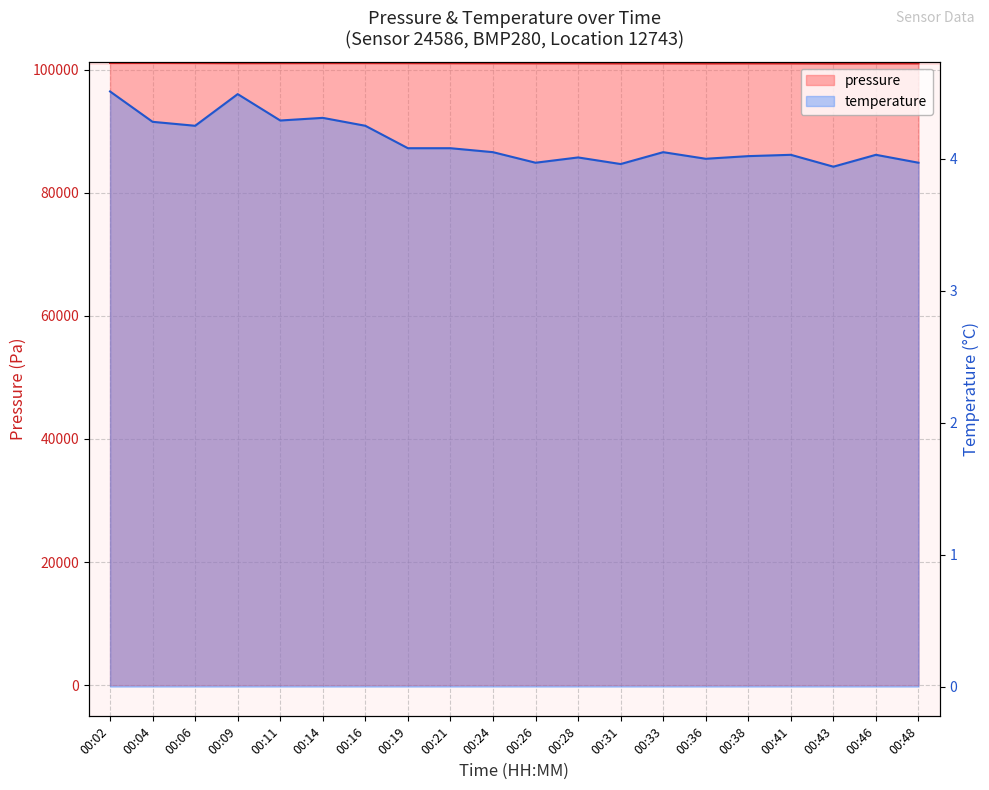

Reading left to right, extract all data points from this chart.

pressure: 00:02=101093.0	00:04=101099.6	00:06=101087.1	00:09=101065.7	00:11=101071.8	00:14=101078.2	00:16=101078.5	00:19=101072.9	00:21=101060.7	00:24=101053.4	00:26=101043.6	00:28=101039.4	00:31=101029.0	00:33=101031.8	00:36=101024.1	00:38=101033.2	00:41=101029.5	00:43=101007.8	00:46=101024.3	00:48=101033.2
temperature: 00:02=4.5	00:04=4.3	00:06=4.2	00:09=4.5	00:11=4.3	00:14=4.3	00:16=4.2	00:19=4.1	00:21=4.1	00:24=4.0	00:26=4.0	00:28=4.0	00:31=4.0	00:33=4.0	00:36=4.0	00:38=4.0	00:41=4.0	00:43=3.9	00:46=4.0	00:48=4.0